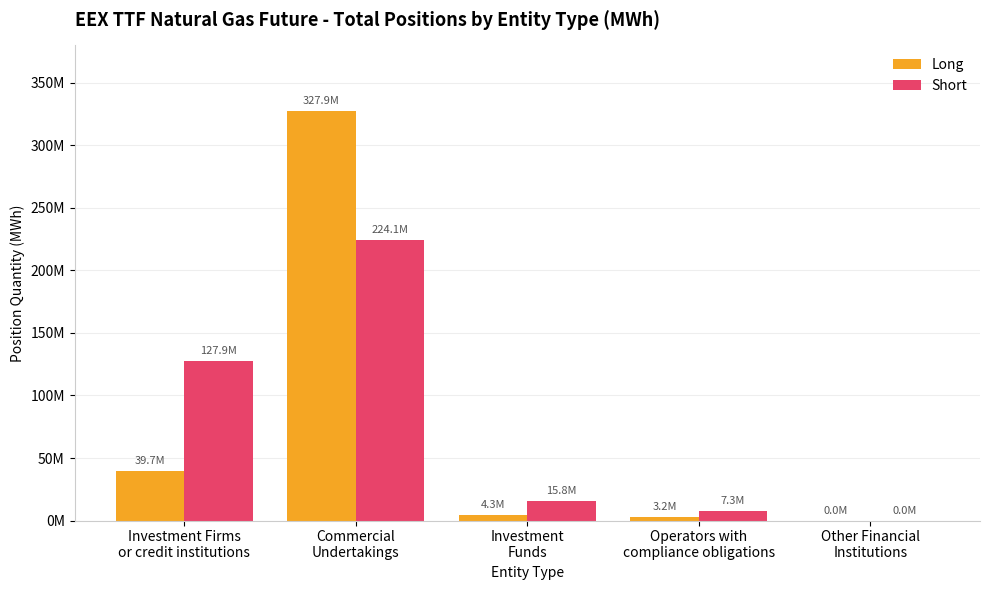

Reading left to right, what are all the values shown in this chart?

Long: Investment Firms
or credit institutions=39723846.0	Commercial
Undertakings=327913219.0	Investment
Funds=4346091.0	Operators with
compliance obligations=3182977.0	Other Financial
Institutions=0.0
Short: Investment Firms
or credit institutions=127900648.0	Commercial
Undertakings=224090334.0	Investment
Funds=15840275.0	Operators with
compliance obligations=7334876.0	Other Financial
Institutions=0.0